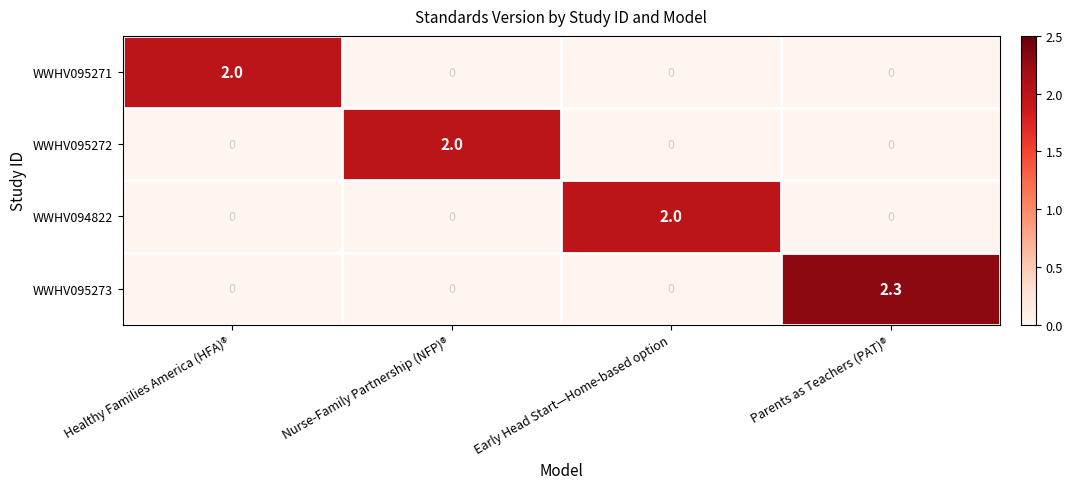

Which category has the highest value in the WWHV095273 series?

Parents as Teachers (PAT)®